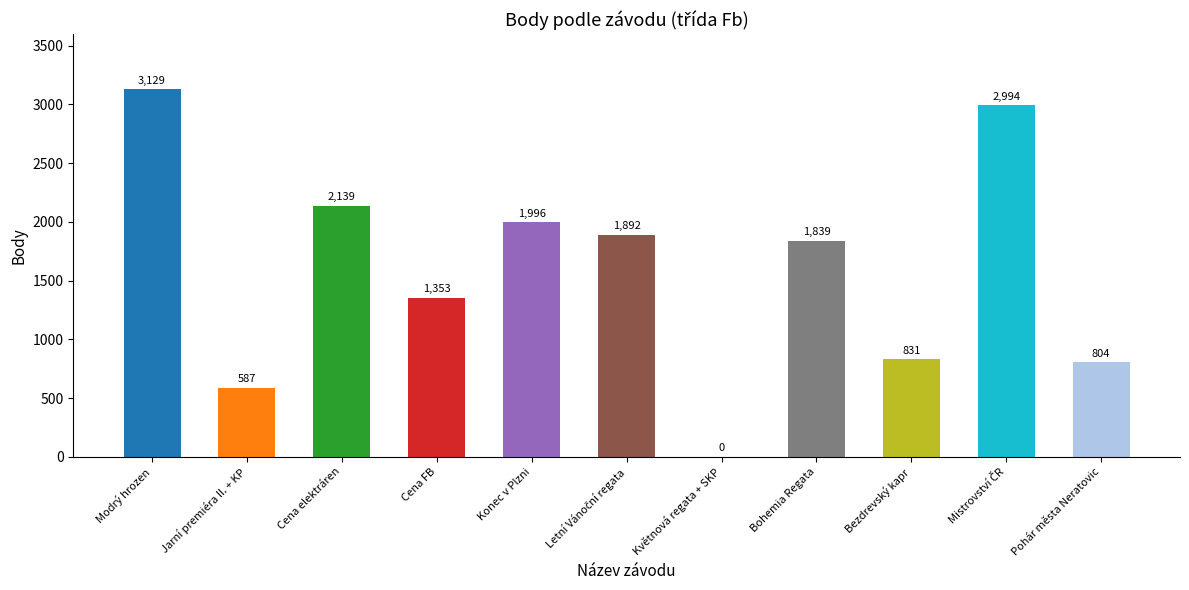

How many positive values are there?

10